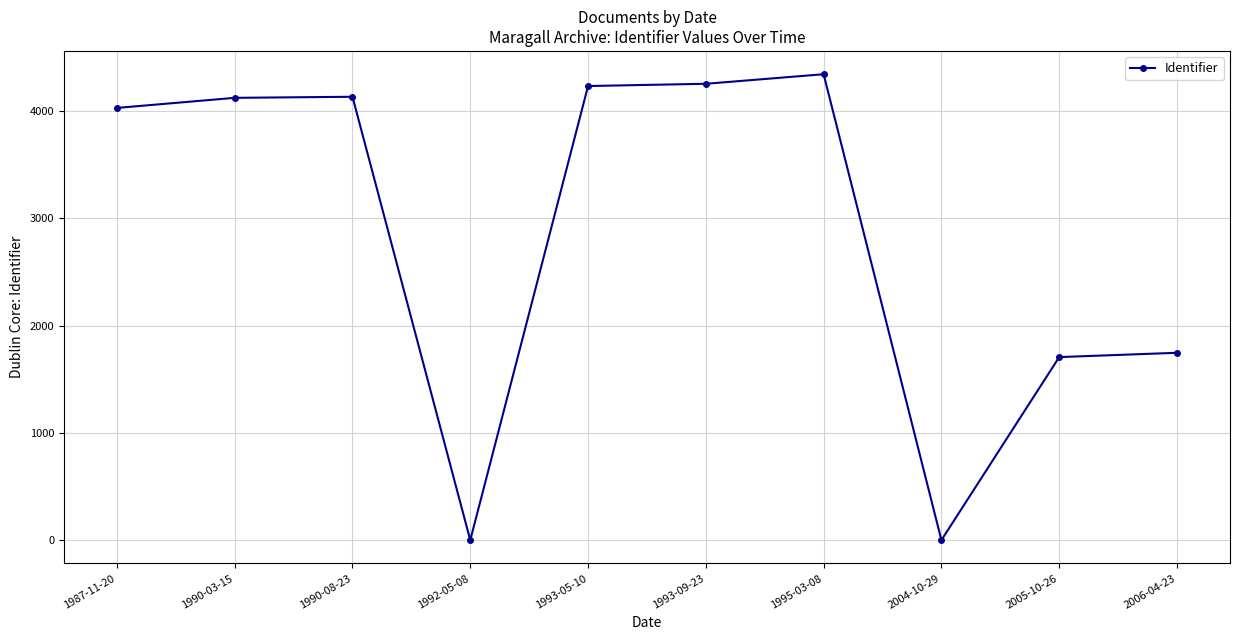

What is the greatest value displayed?

4342